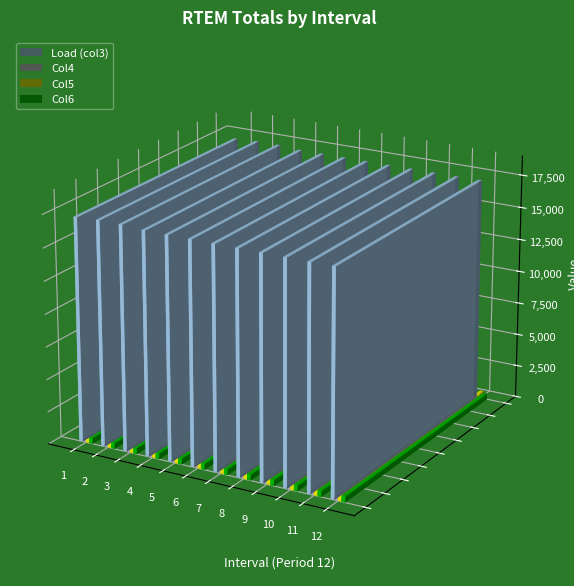

Are the bars grouped side by side (vs. stacked)?

Yes